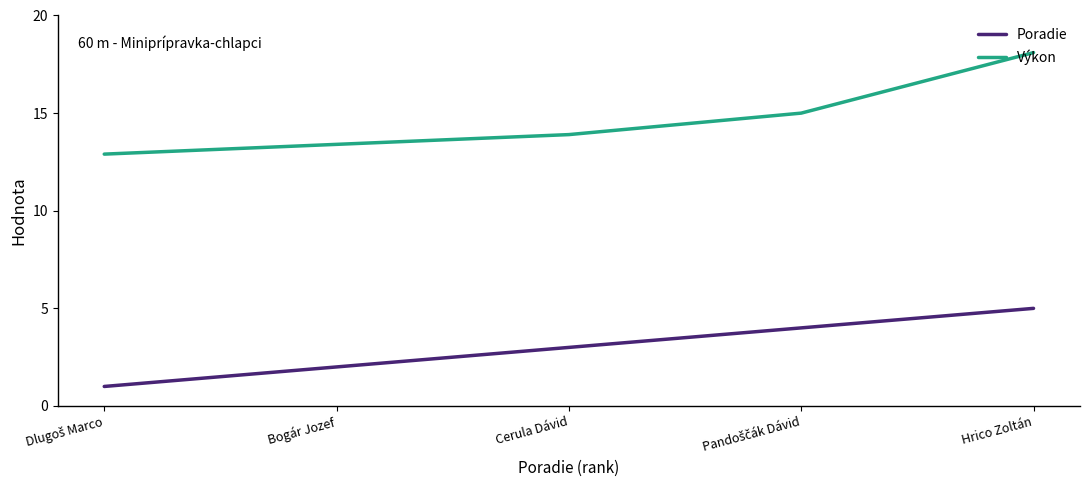

What position from the right is Cerula Dávid?

3